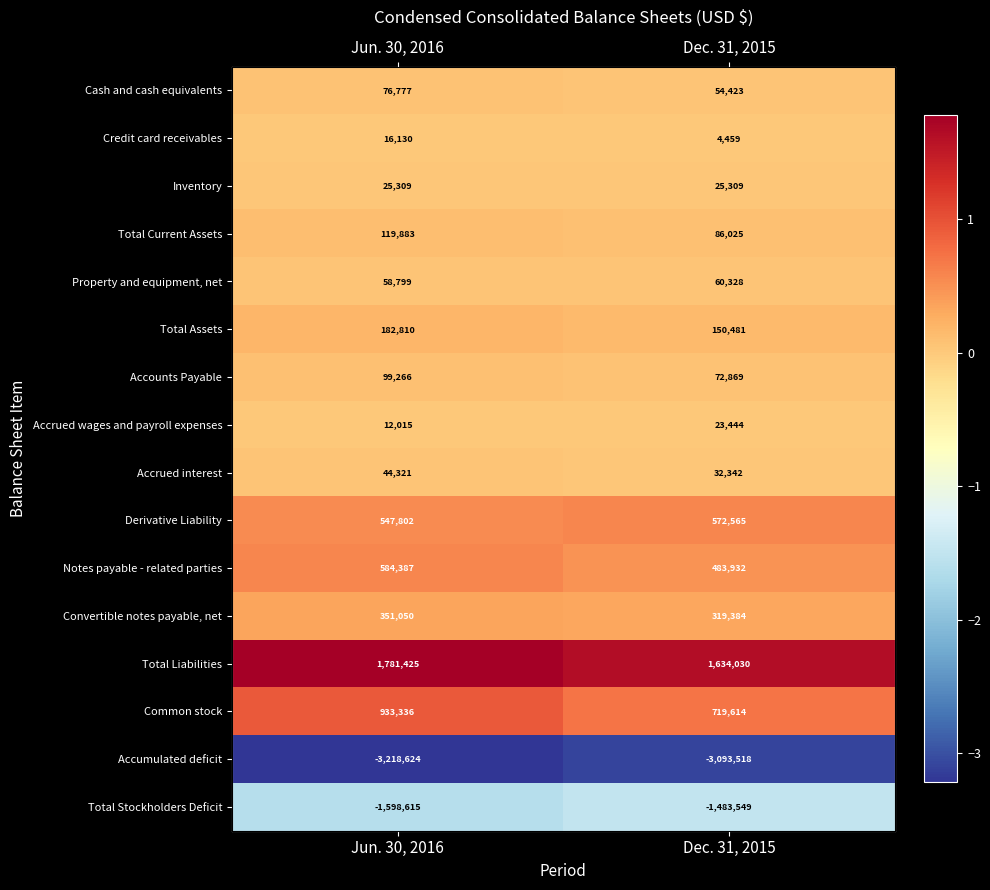

What is the difference between the highest and lowest values at Dec. 31, 2015?

4727548